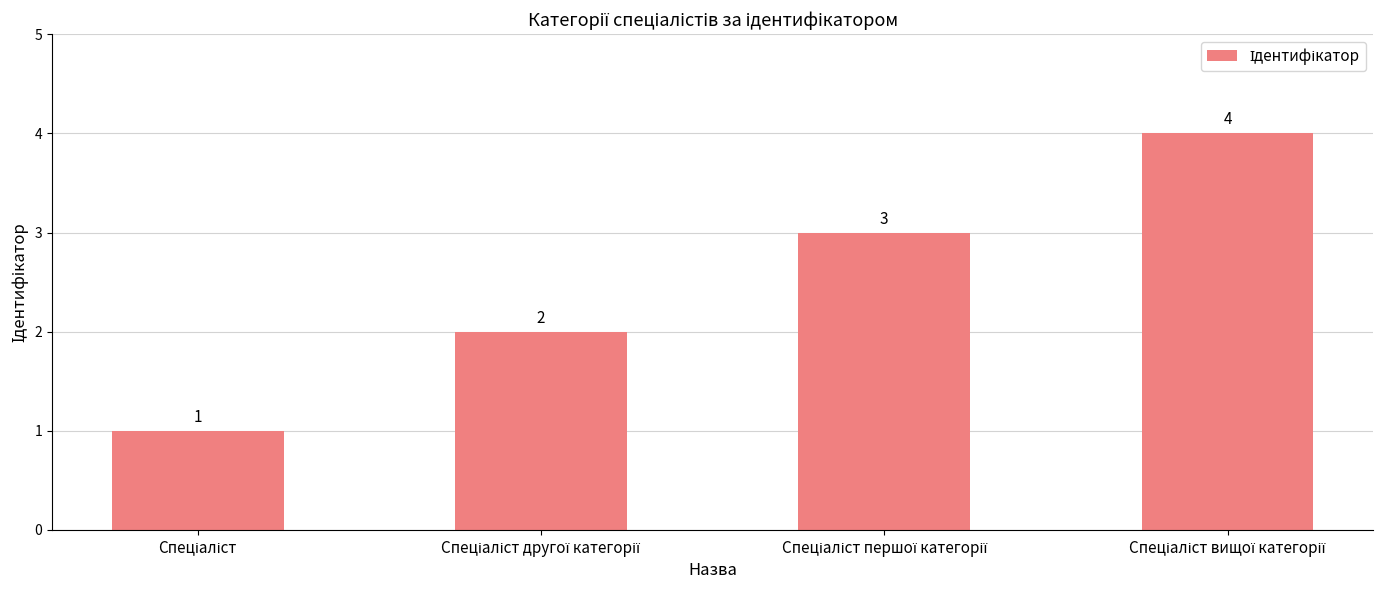

What is the value of the 2nd bar from the left?

2